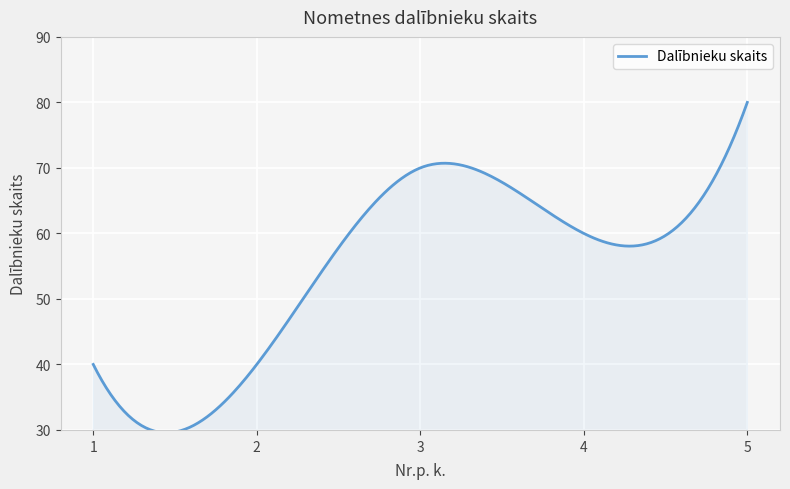

What is the maximum value shown in the chart?

80.0